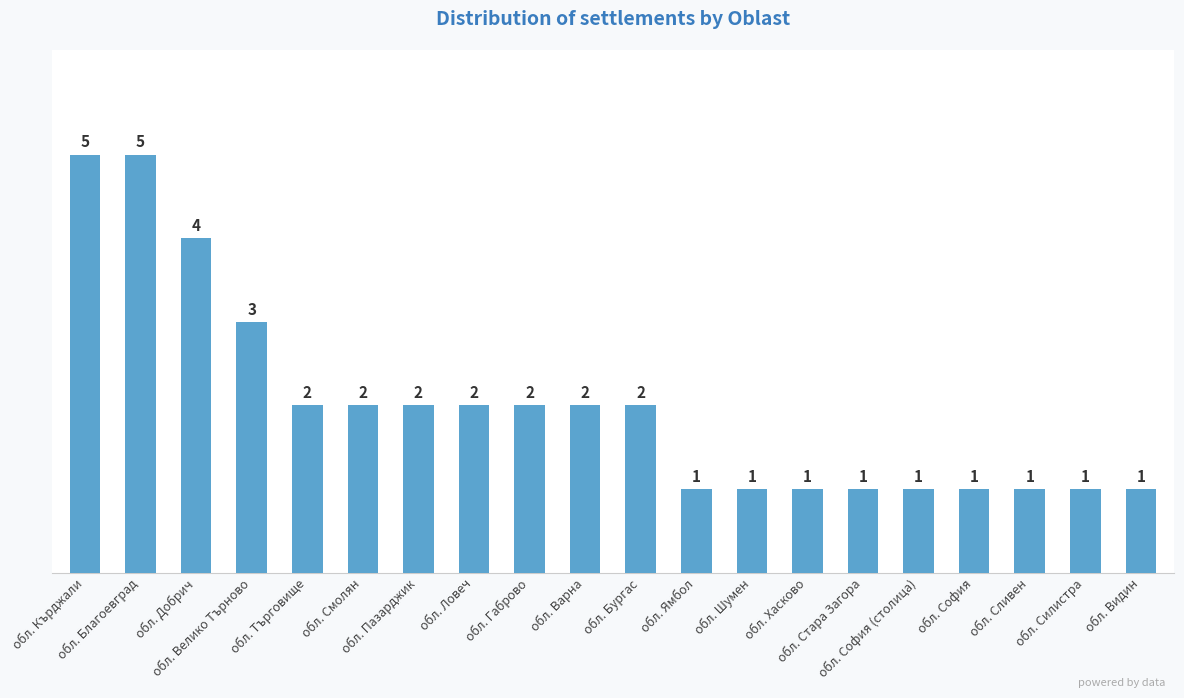

At which label is the value closest to 3?

обл. Велико Търново